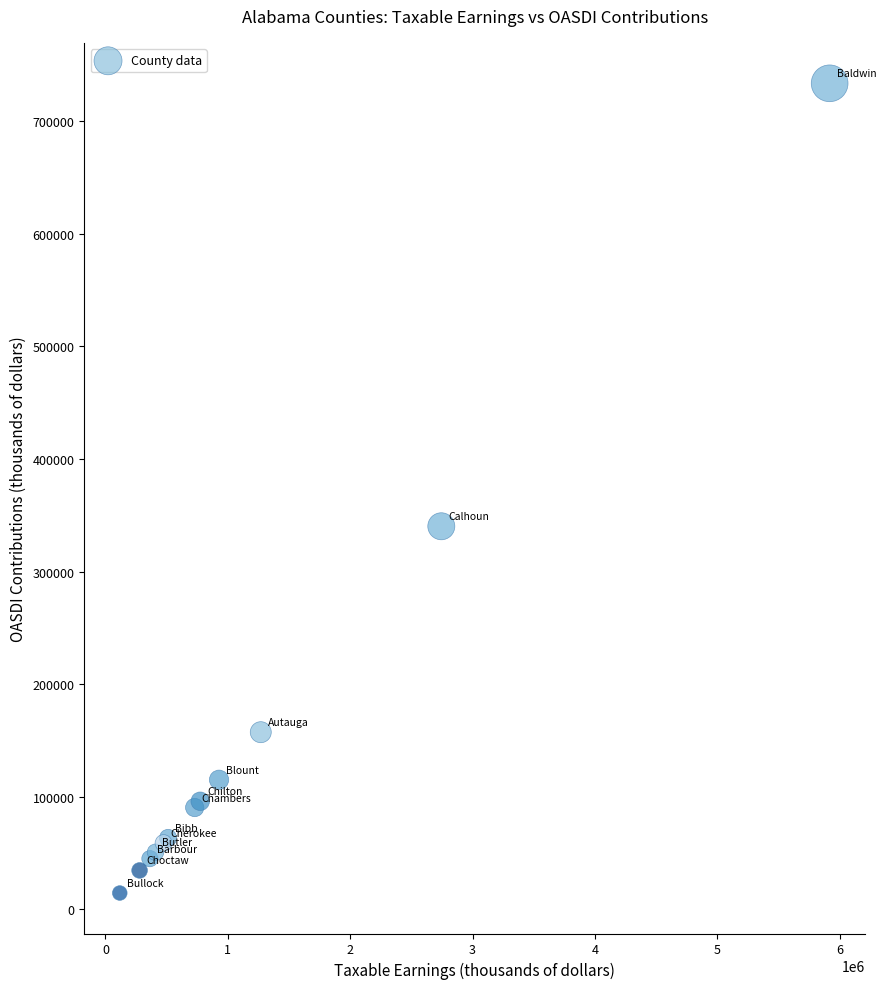

What Y value in the scatter plot is closest to 374113?

340274